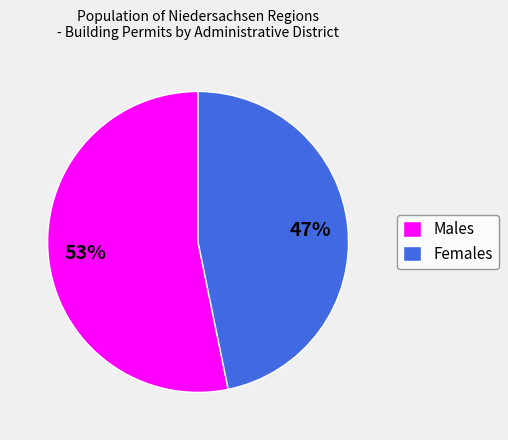

Combined, do Females and Males account for over 50%?

Yes